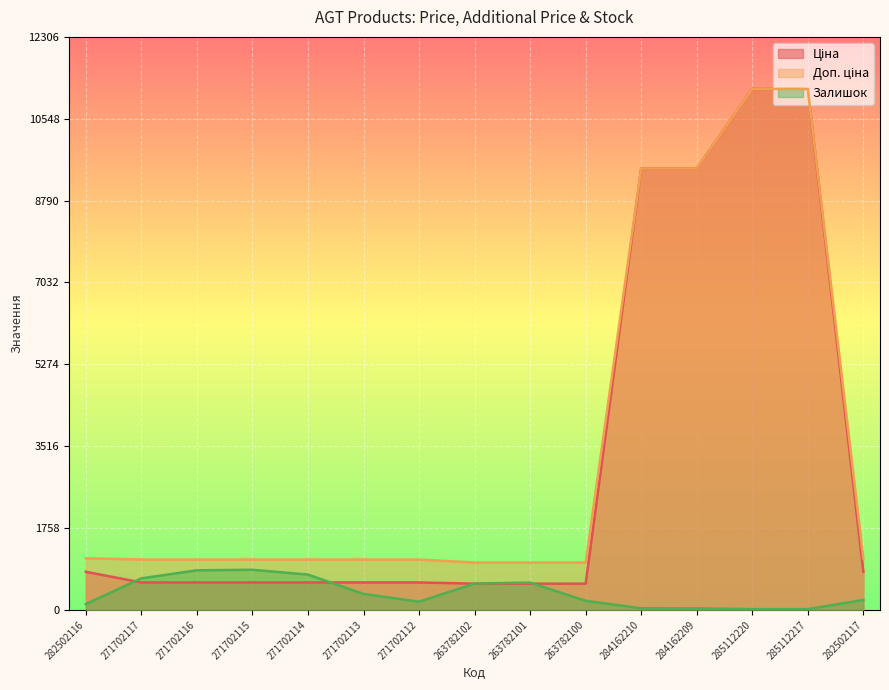

What is the spread (max minus min) of values at 263782100?

822.8